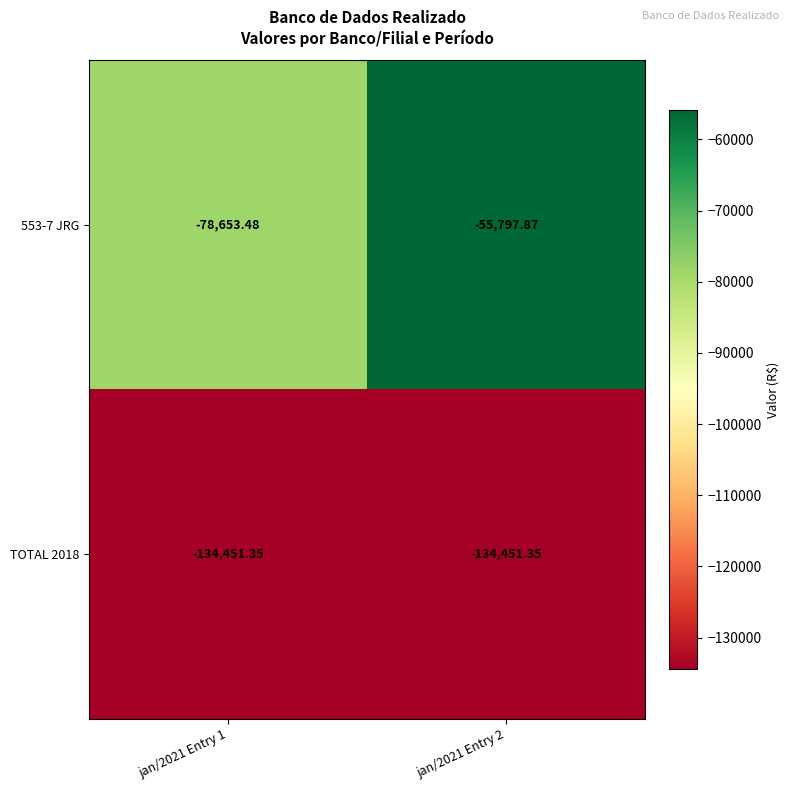

What is the total value across all series at jan/2021 Entry 2?

-190249.2